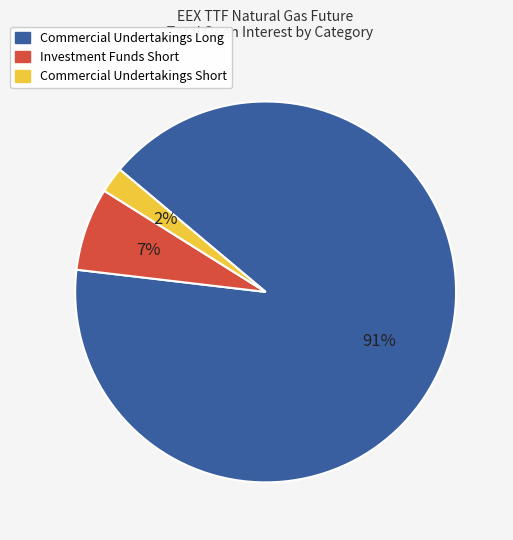

True or false: Commercial Undertakings Short accounts for 2% of the total.

True